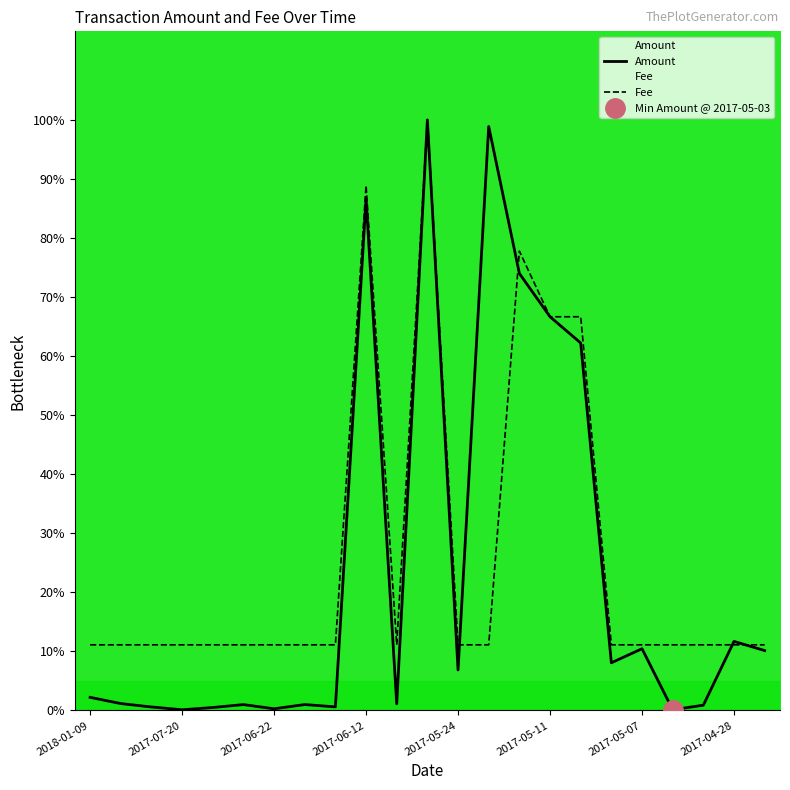

The Amount series shows 66.7 at 2017-05-11. True or false?

True